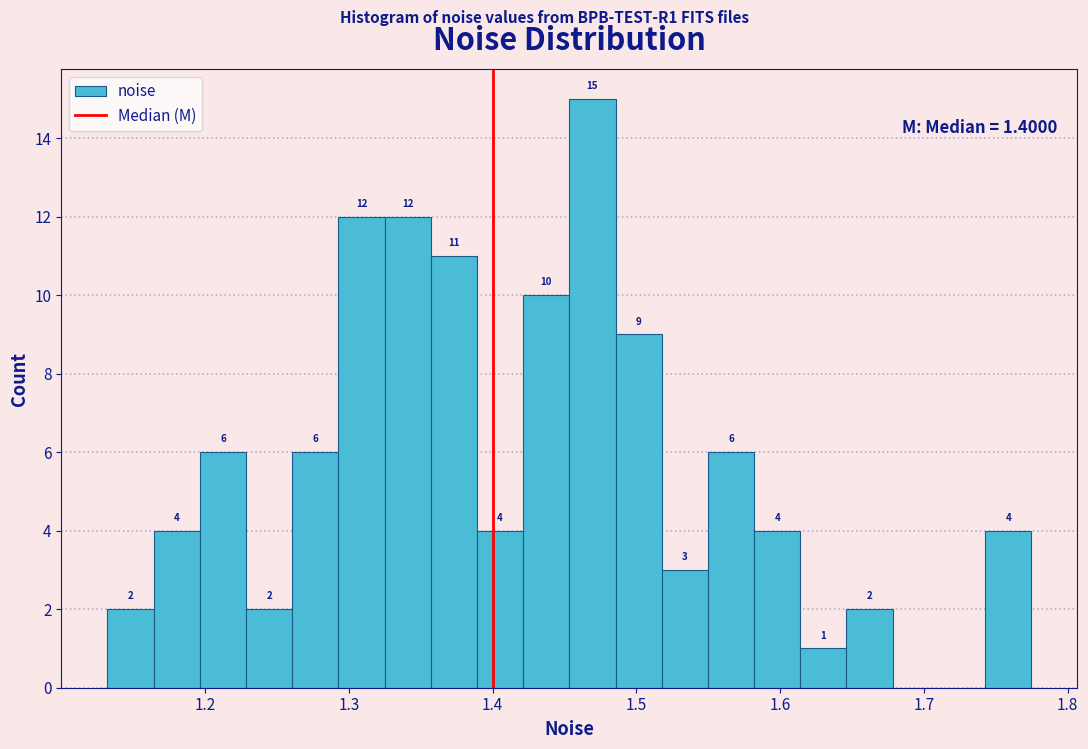

Around what value on the x-axis is the tallest bar? Give the approximate position of its centre, as read against the axis.

1.47